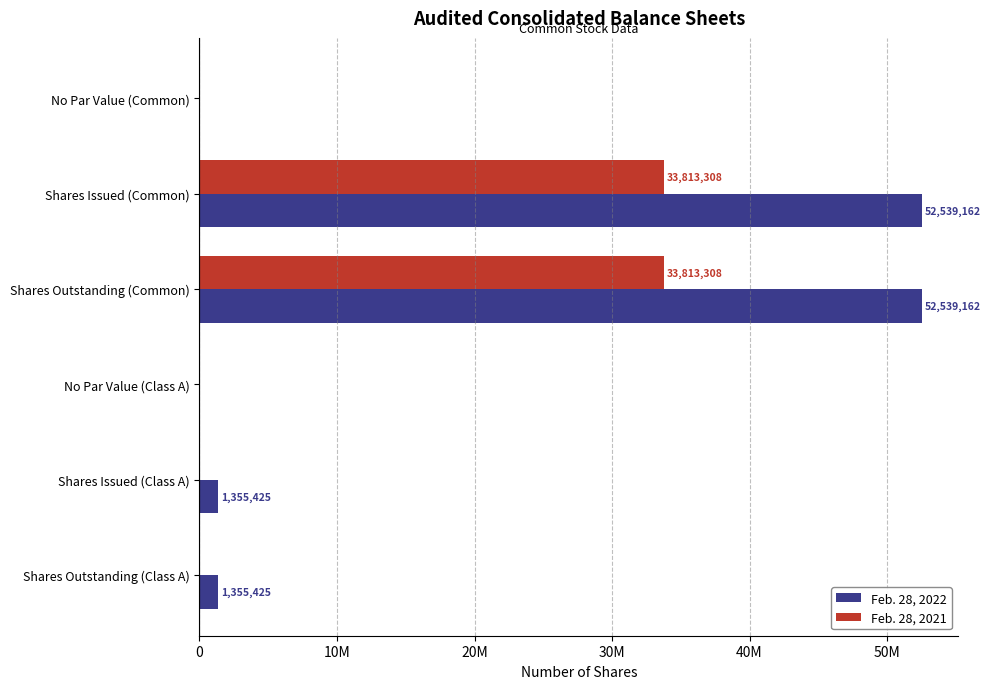

What are all the series names shown in the legend?

Feb. 28, 2022, Feb. 28, 2021